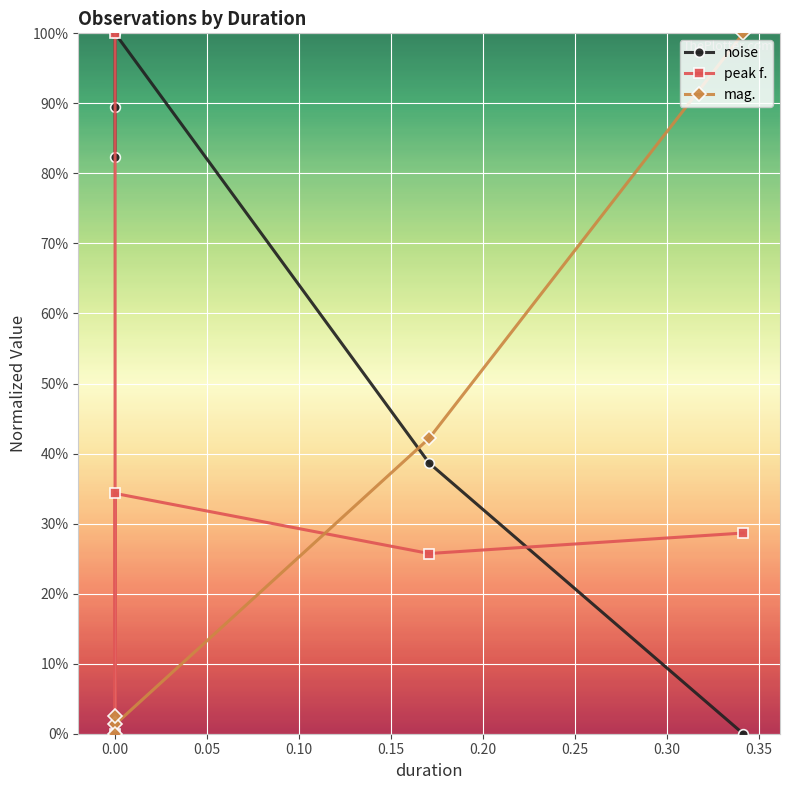

How many values in noise are above zero?

4